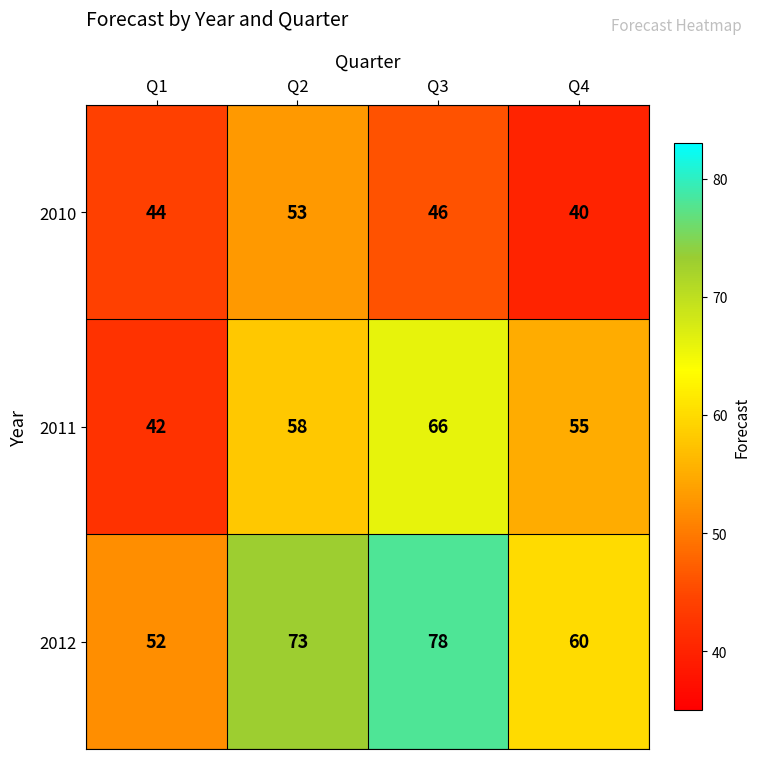

Where does the 2010 series first go above 46?

Q2